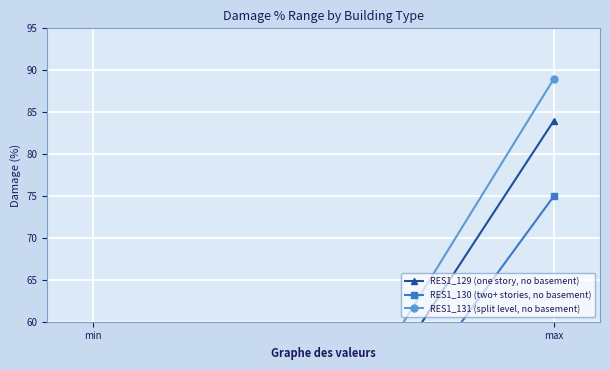

How many data points in RES1_129 (one story, no basement) are less than 84?

1